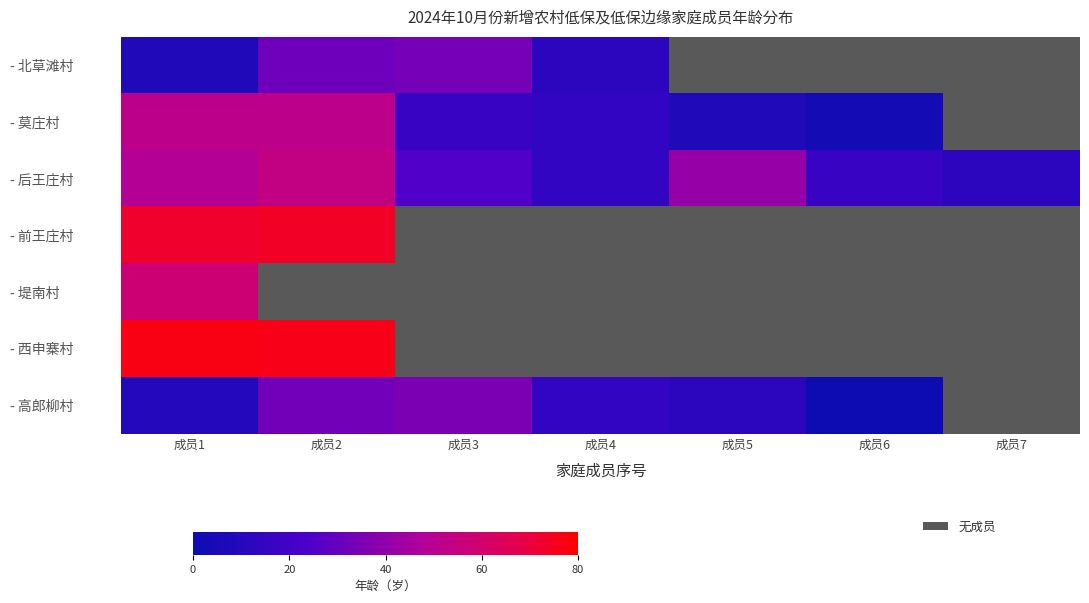

Rank the categories by - 后王庄村 value from highest to lowest.

成员2, 成员1, 成员5, 成员3, 成员6, 成员4, 成员7